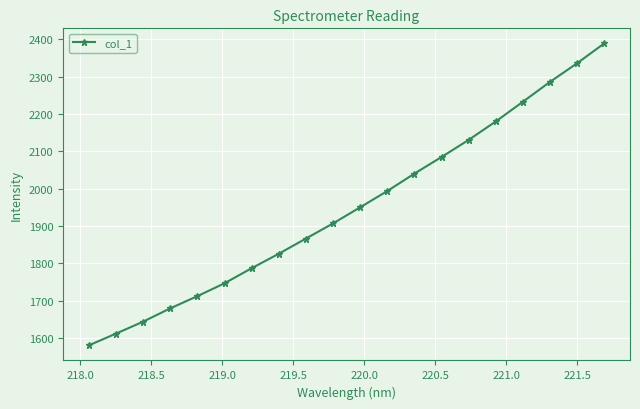

What is the minimum value shown in the chart?

1580.4